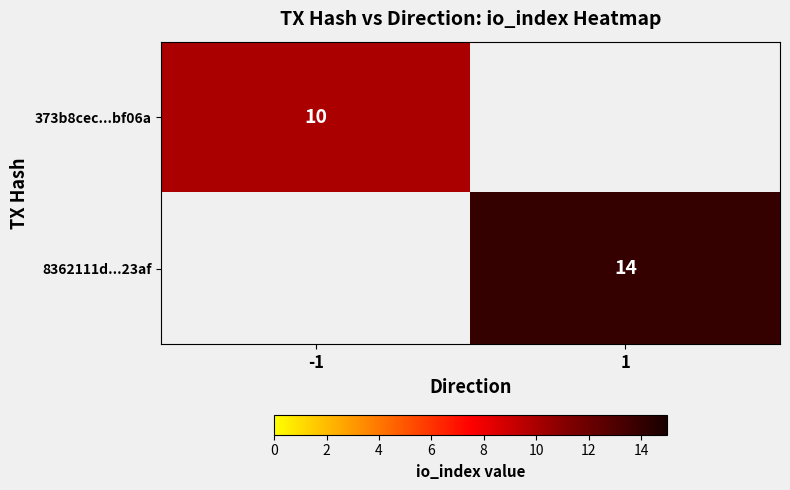

Which label corresponds to the smallest value in the chart?

-1